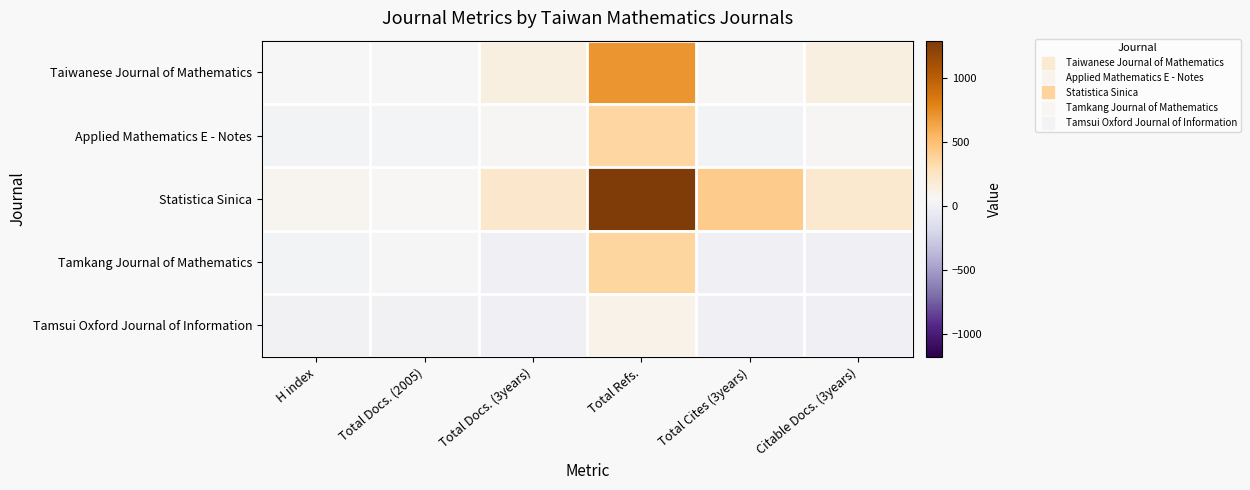

Which has a higher value, Total Docs. (3years) or Total Cites (3years)?

Total Docs. (3years)